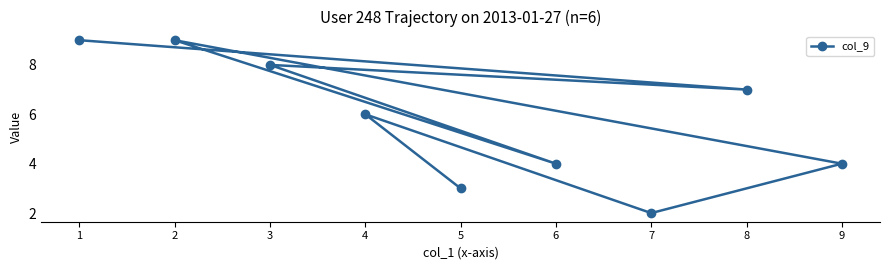

What is the sum of all values?

52